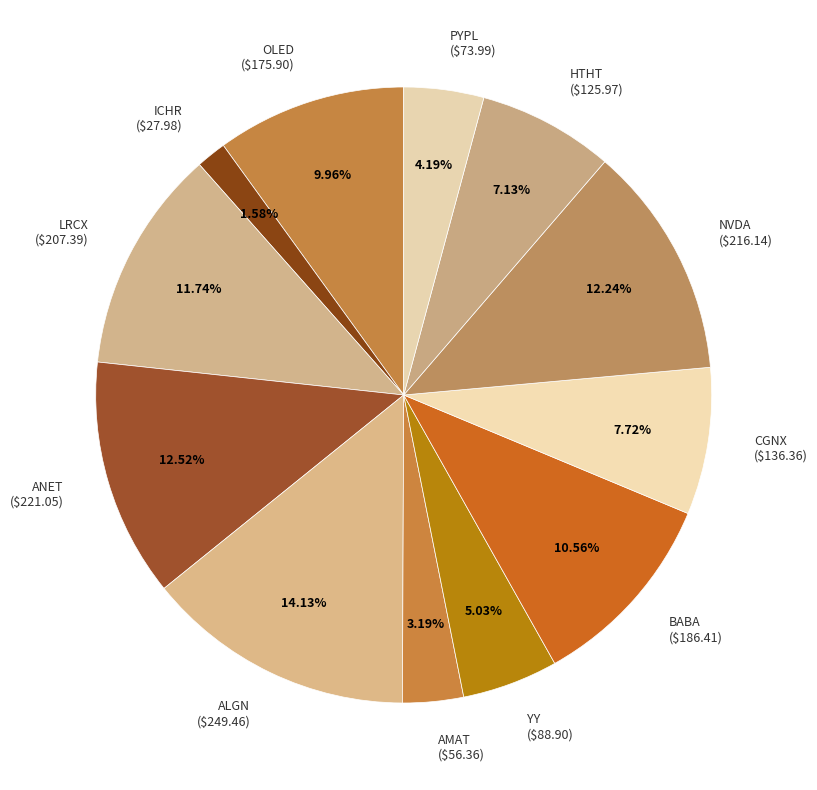

Is PYPL ($73.99) the majority of the pie?

No